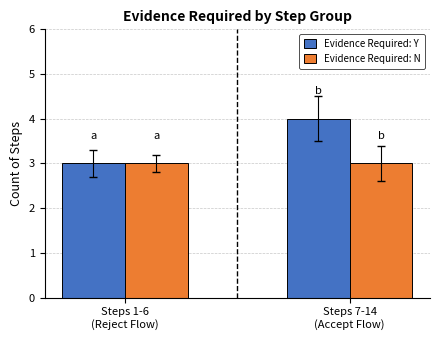

Is it true that Evidence Required: N equals 3 at Steps 1-6
(Reject Flow)?

True